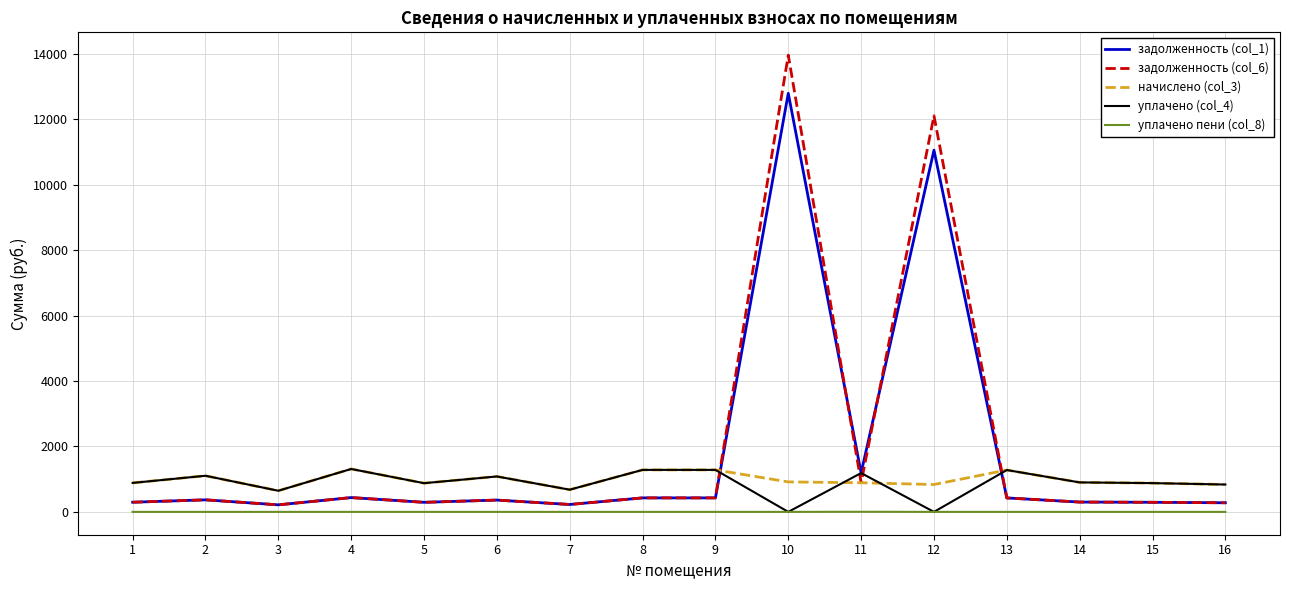

Read the уплачено (col_4) value at 16.

835.9